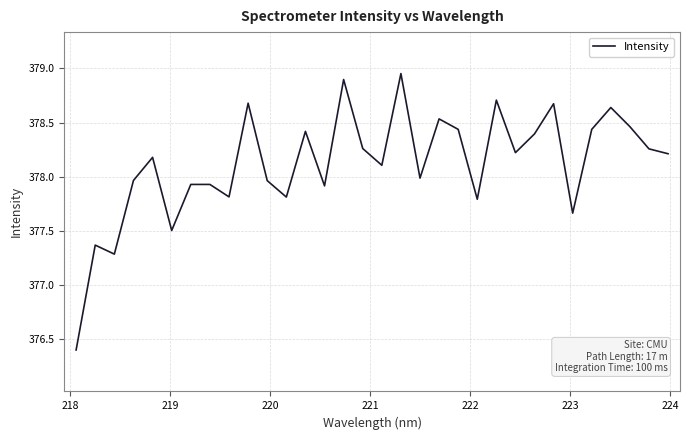

What is the difference between the maximum and minimum values?

2.6